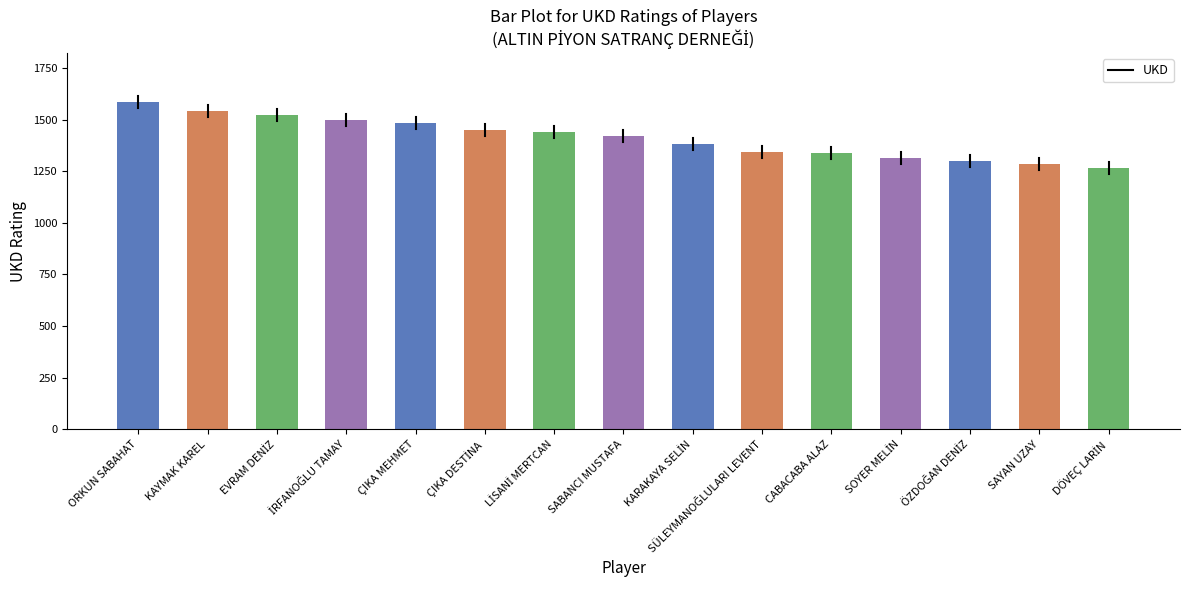

What is the label of the 5th bar from the right?

CABACABA ALAZ